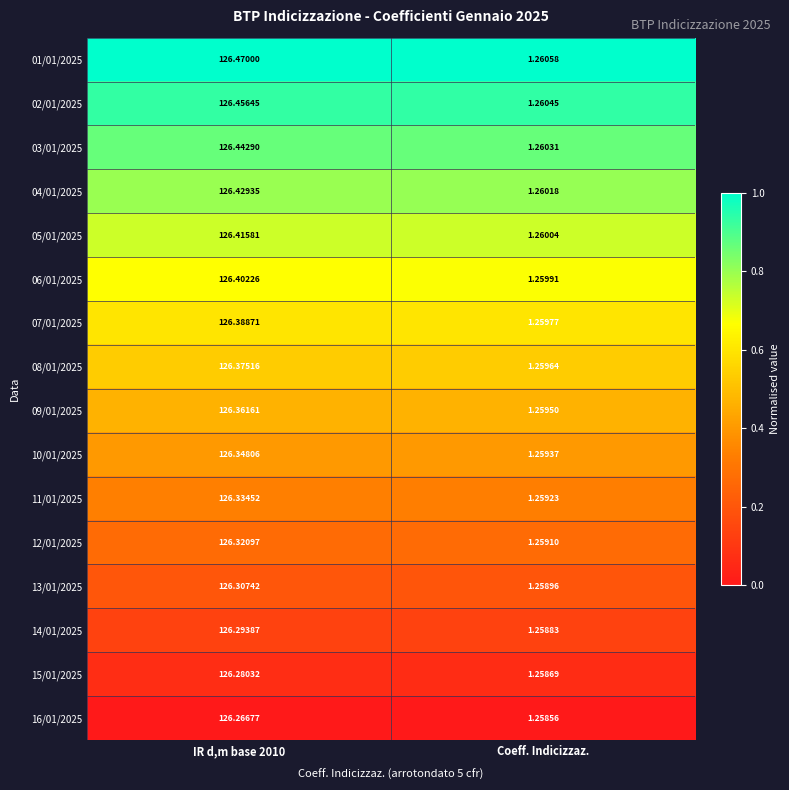

Which label corresponds to the smallest value in the chart?

Coeff. Indicizzaz.